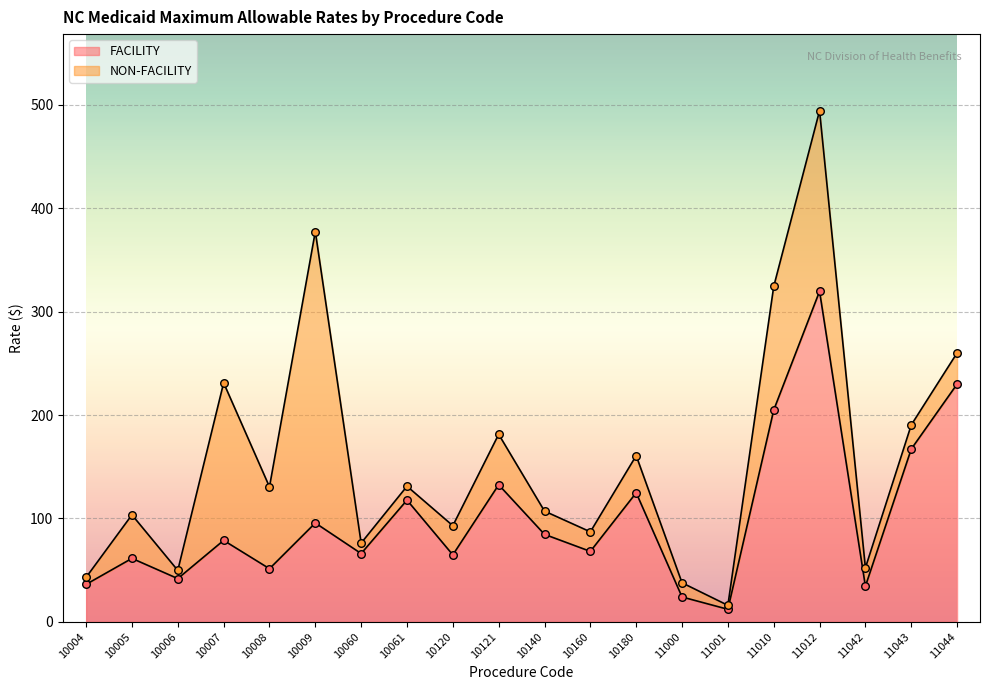

What is the total value across all series at 10006?

91.5